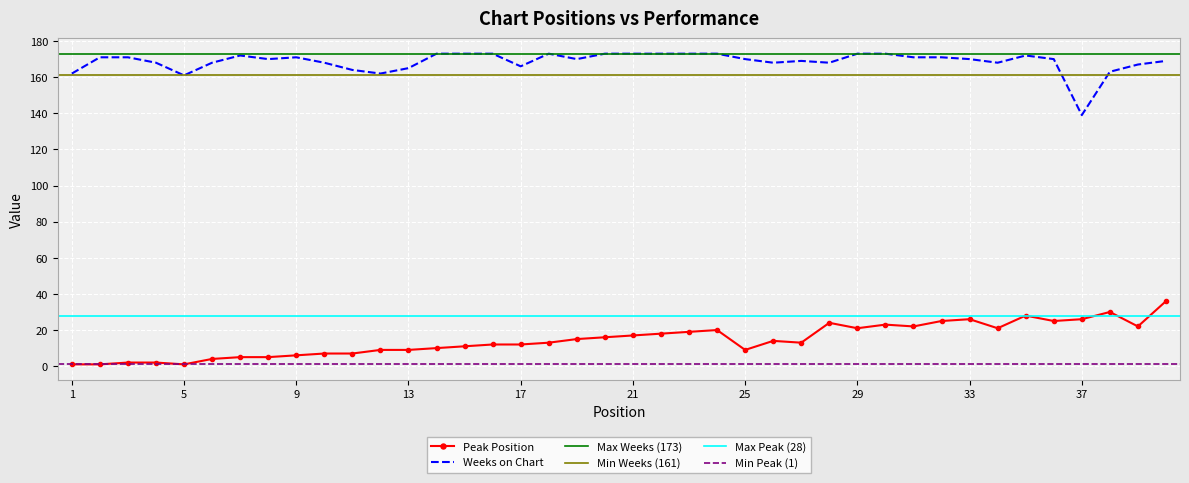

How many data points in Weeks on Chart are above 170?

18